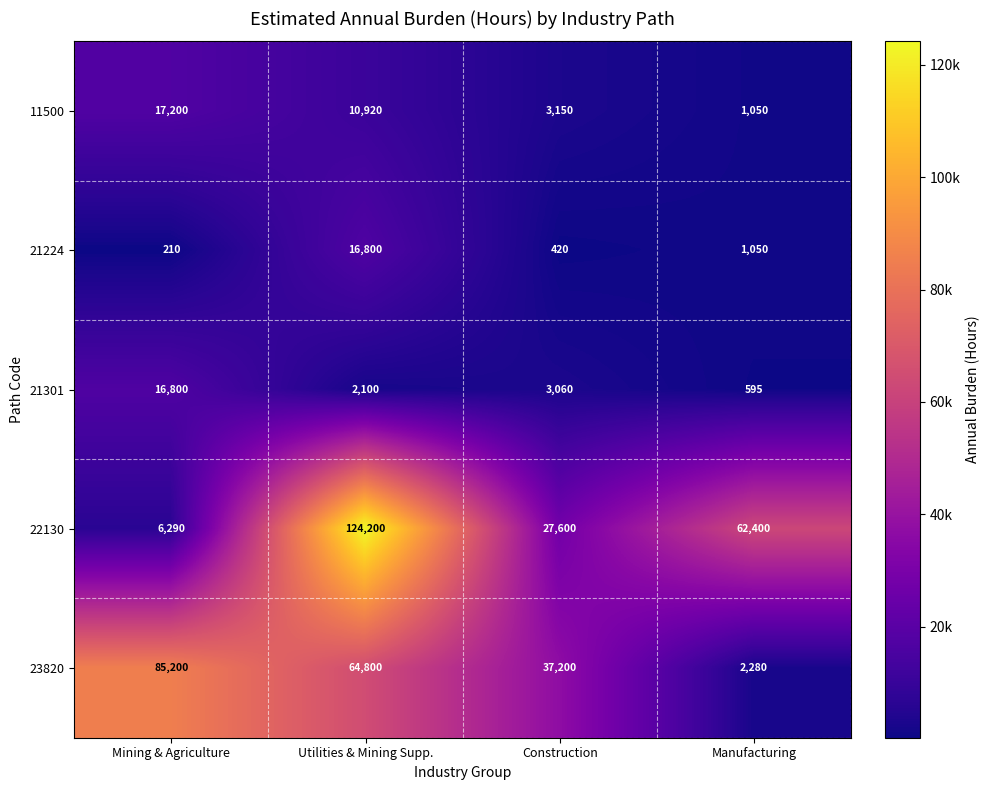

What is the average value of the 11500 series?

8080